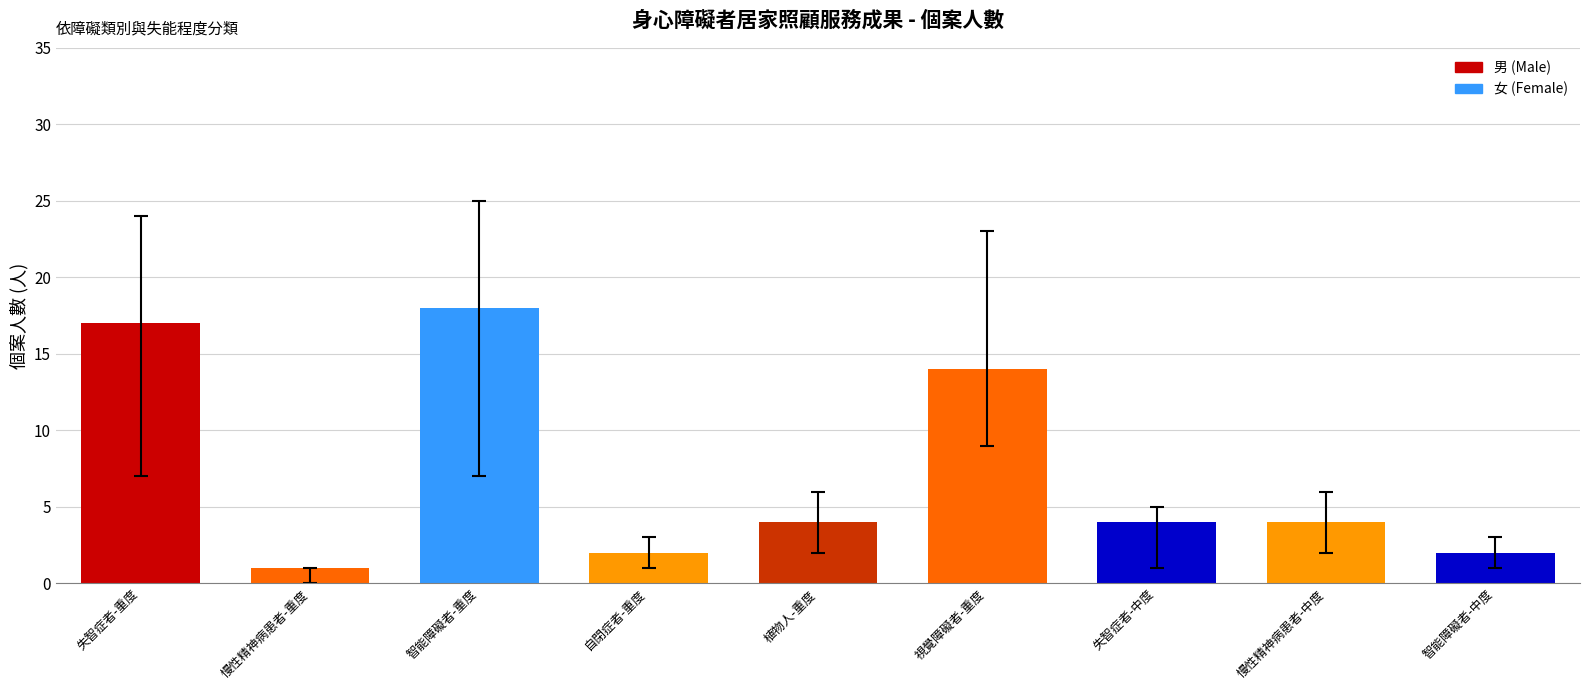

What is the value of the 4th bar from the left?

2